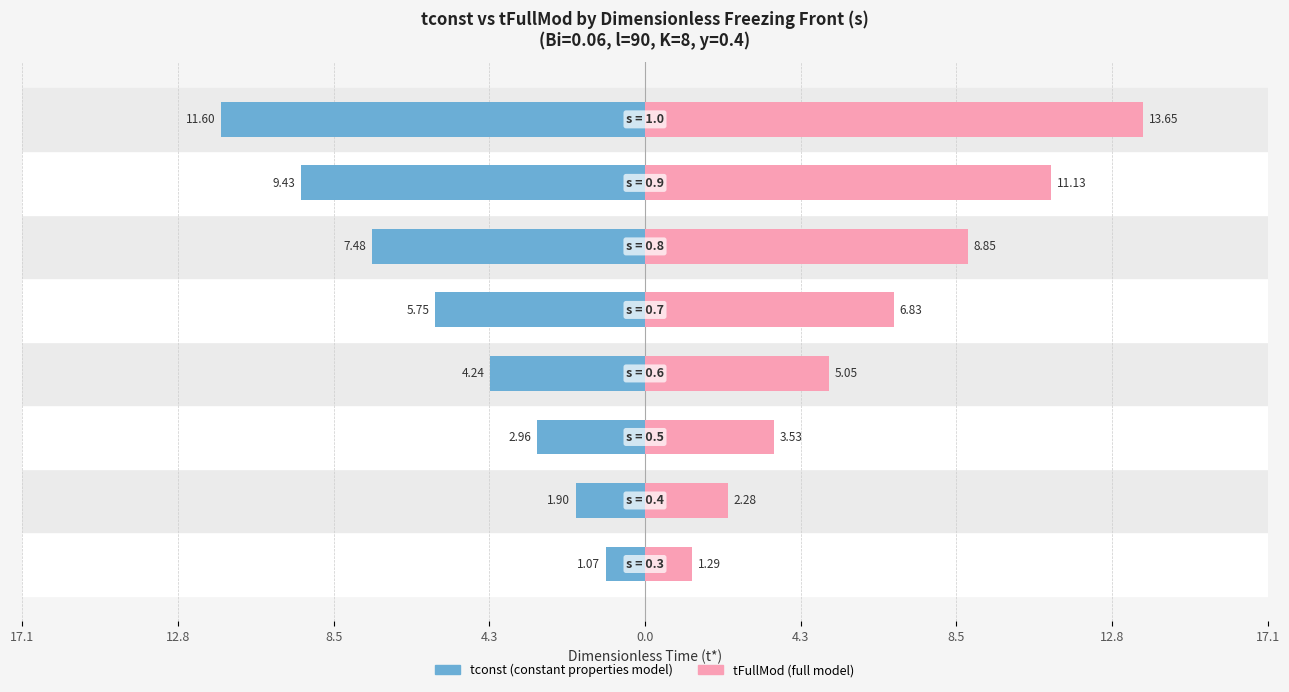

True or false: tconst has a value of -15.2 at 8.5.

False